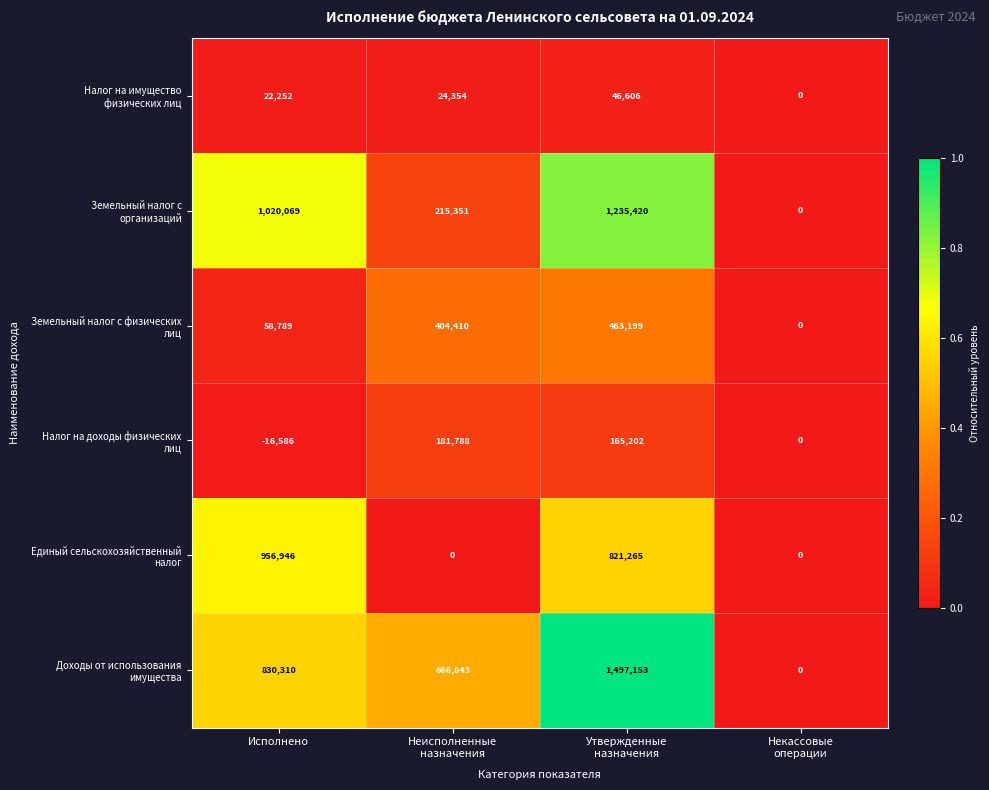

At how many categories does at least one series exceed 36478?

3